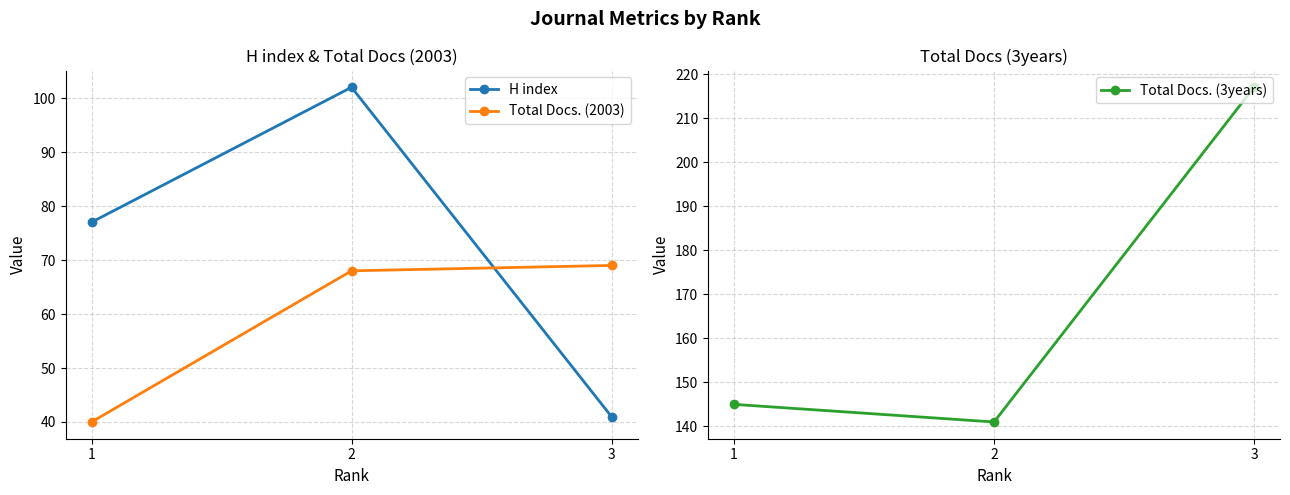

What is the maximum value shown in the chart?

217